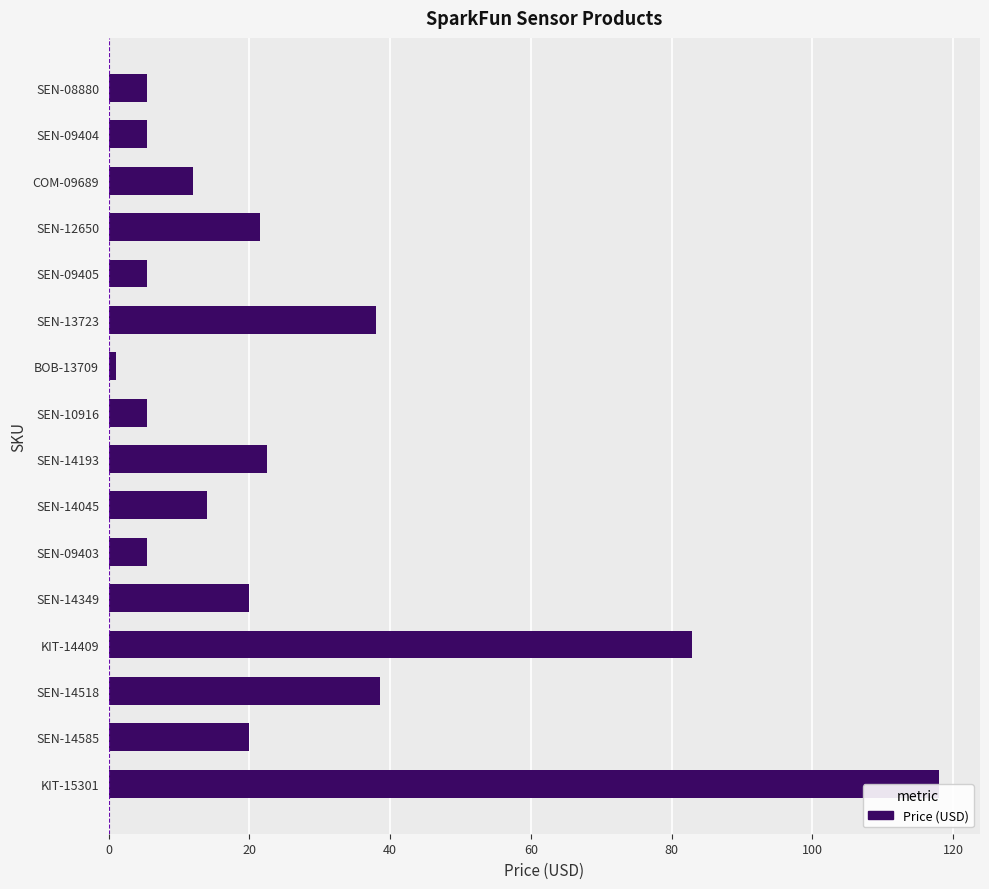

Does the chart contain any negative values?

No